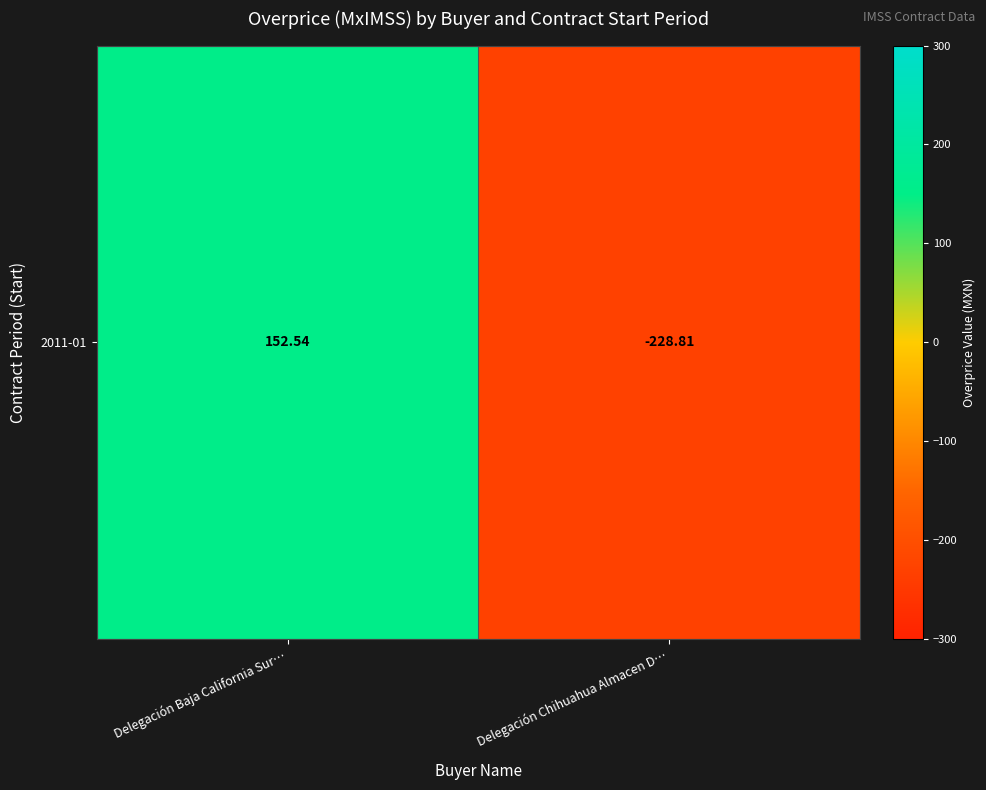

List the labels in order of value, smallest first.

Delegación Chihuahua Almacen D…, Delegación Baja California Sur…